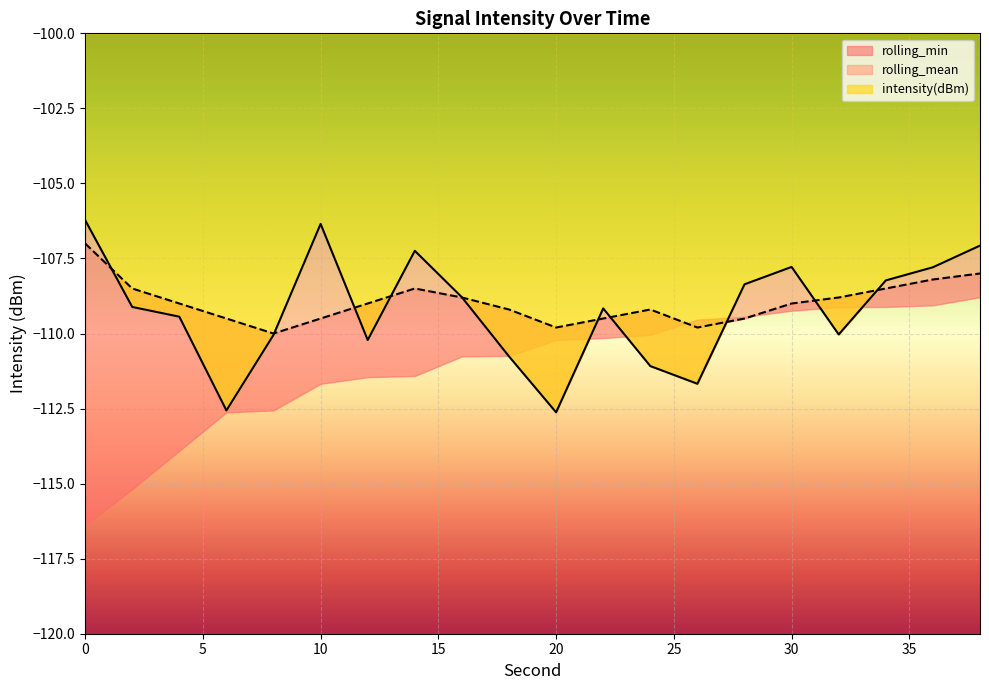

True or false: rolling_mean has a value of -109.0 at 30.

True